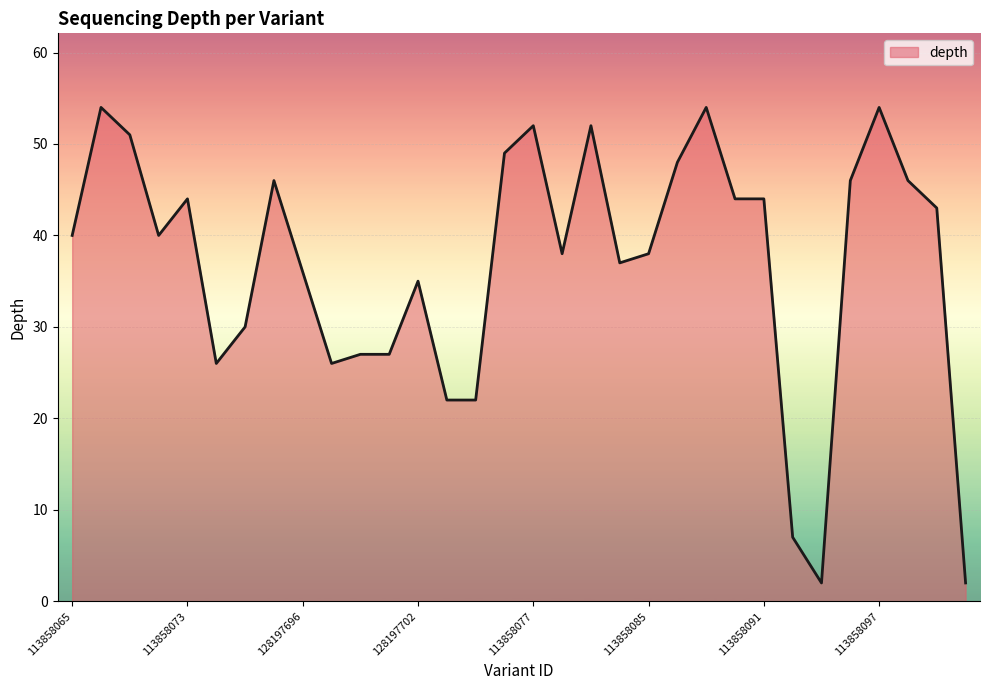

True or false: the data has more than 1 interior local peaks.

True